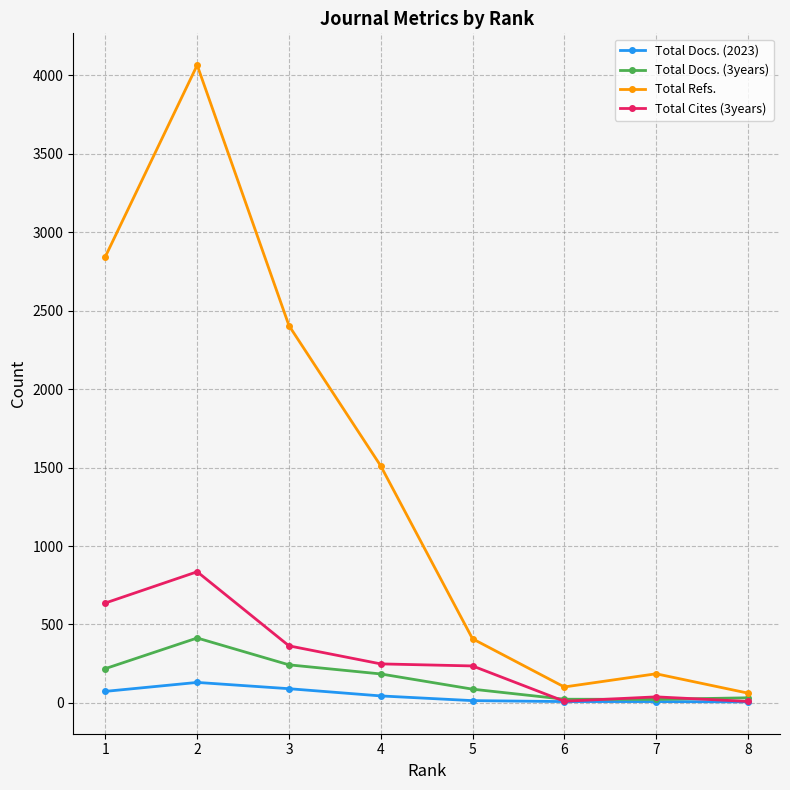

What is the lowest value of the Total Refs. series?

63